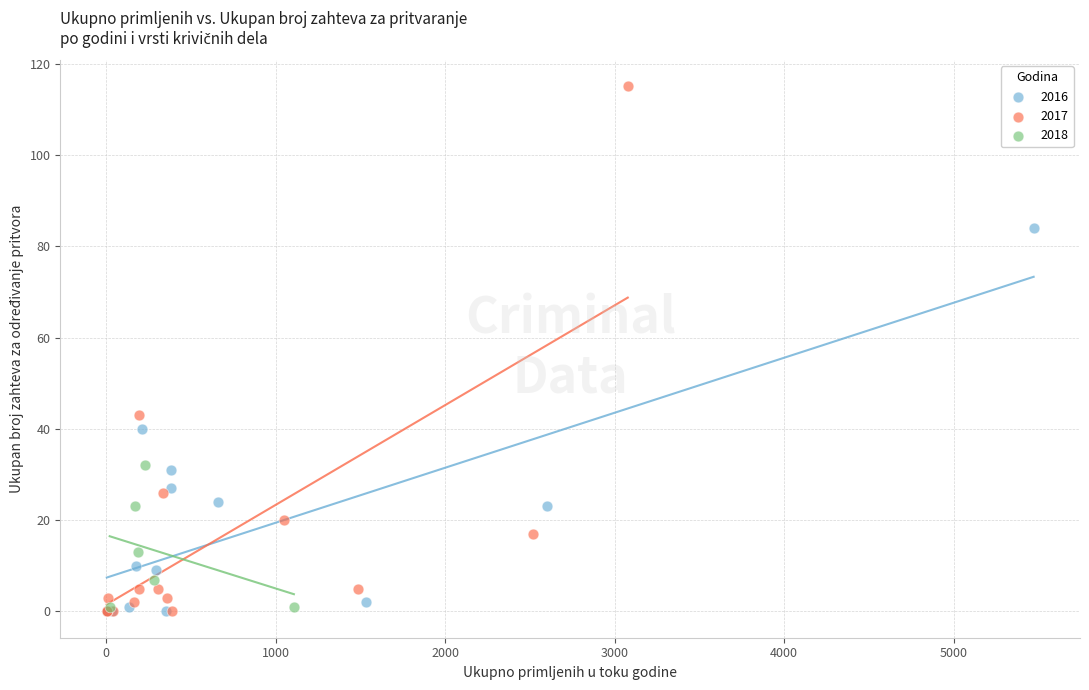

Which series has the largest Y range (max minus min)?

2017